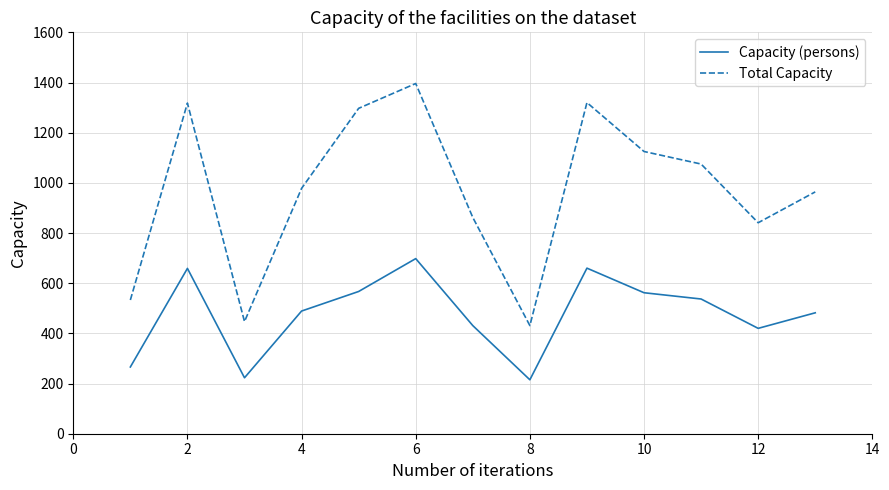

Which series has the largest total across all categories?

Total Capacity